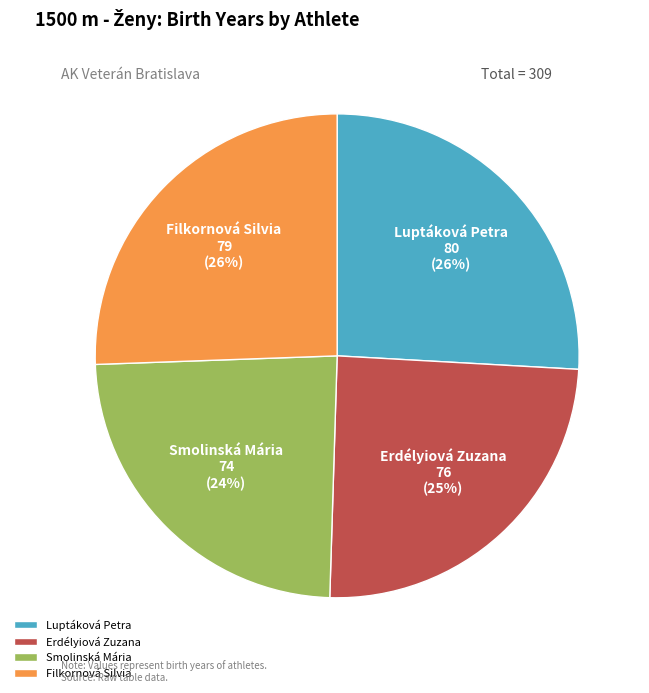

Which slice is the smallest?

Smolinská Mária